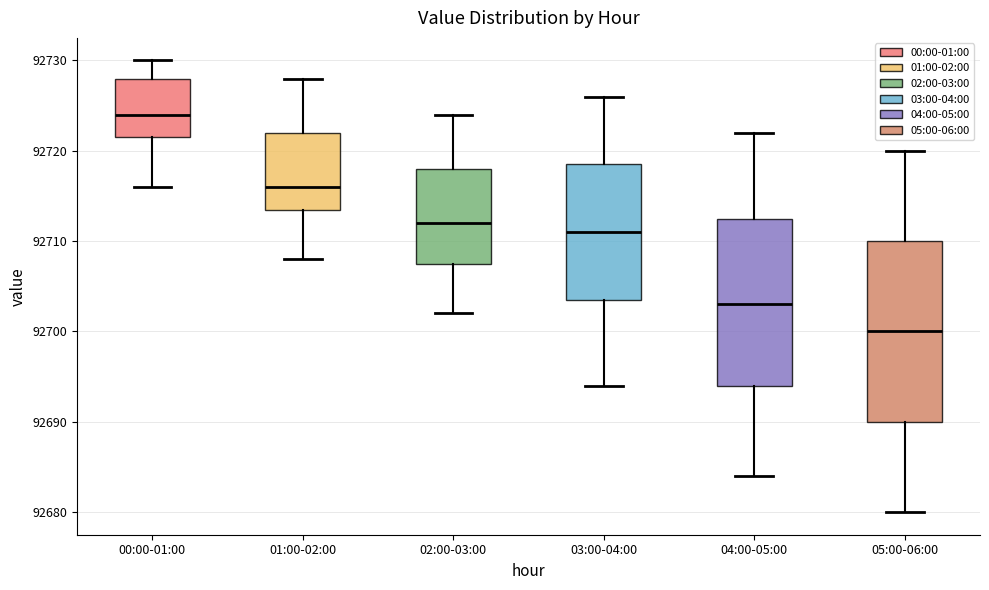

Reading left to right, read every box against the y-axis: the position of its median line, the range the box covers, and the ends of its whiskers. The values are not printed on the chart, so give them approximately, as read against the axis.

00:00-01:00: median 92724, box 92722 to 92728, whiskers 92716 to 92730
01:00-02:00: median 92716, box 92714 to 92722, whiskers 92708 to 92728
02:00-03:00: median 92712, box 92708 to 92718, whiskers 92702 to 92724
03:00-04:00: median 92711, box 92704 to 92719, whiskers 92694 to 92726
04:00-05:00: median 92703, box 92694 to 92713, whiskers 92684 to 92722
05:00-06:00: median 92700, box 92690 to 92710, whiskers 92680 to 92720